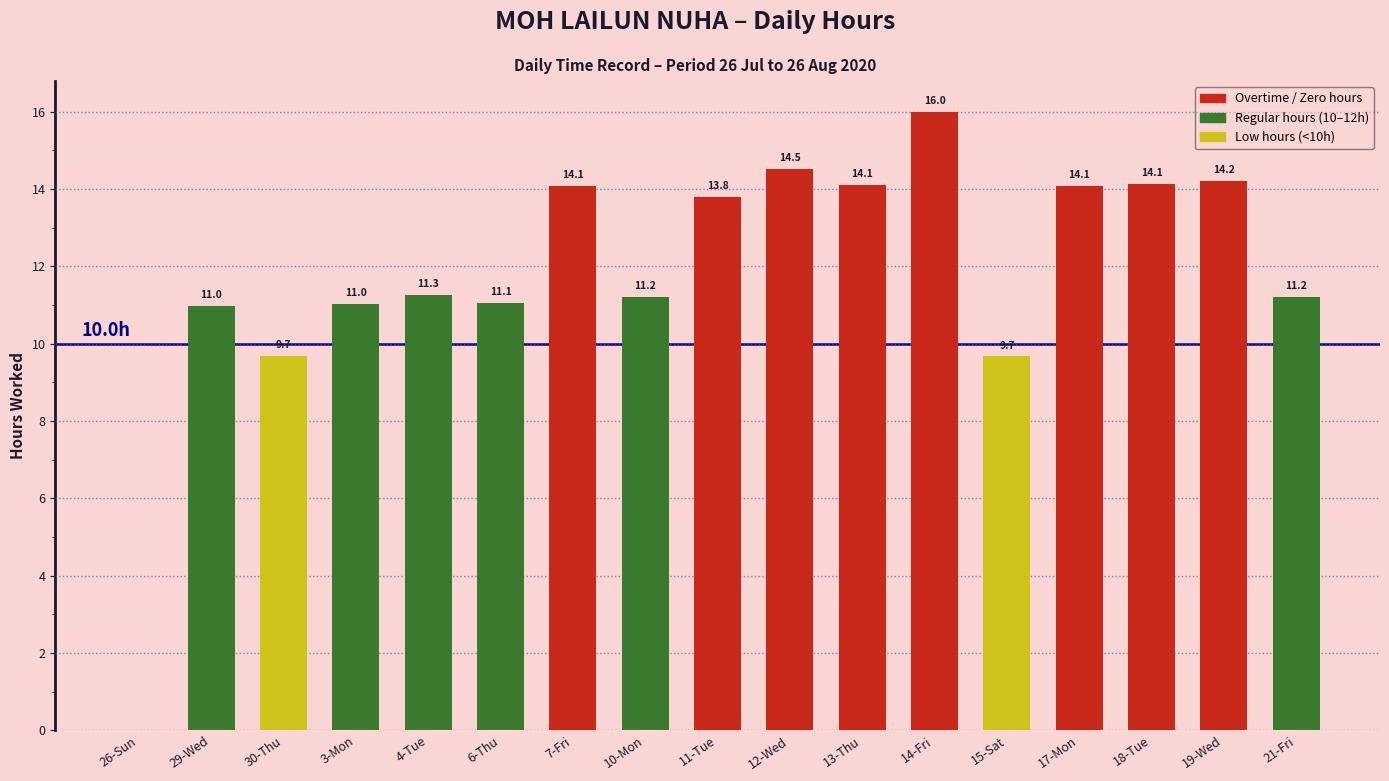

What is the change in value from 4-Tue to 6-Thu?

-0.2